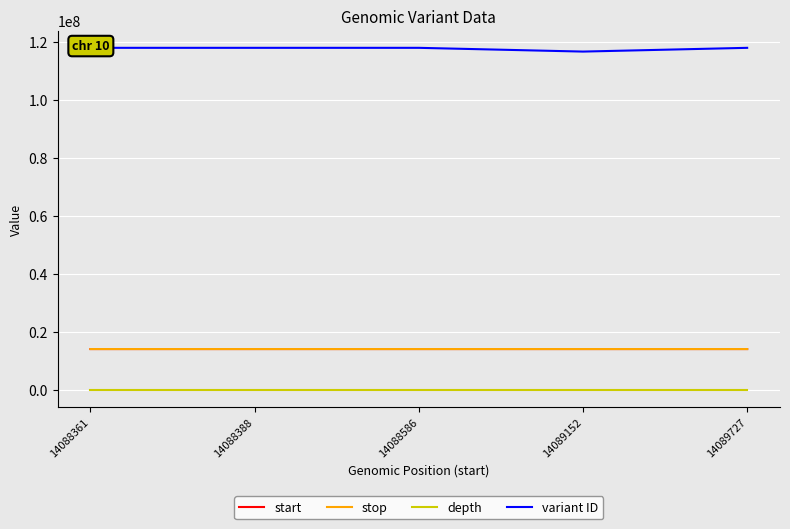

True or false: depth and start cross at least once.

False